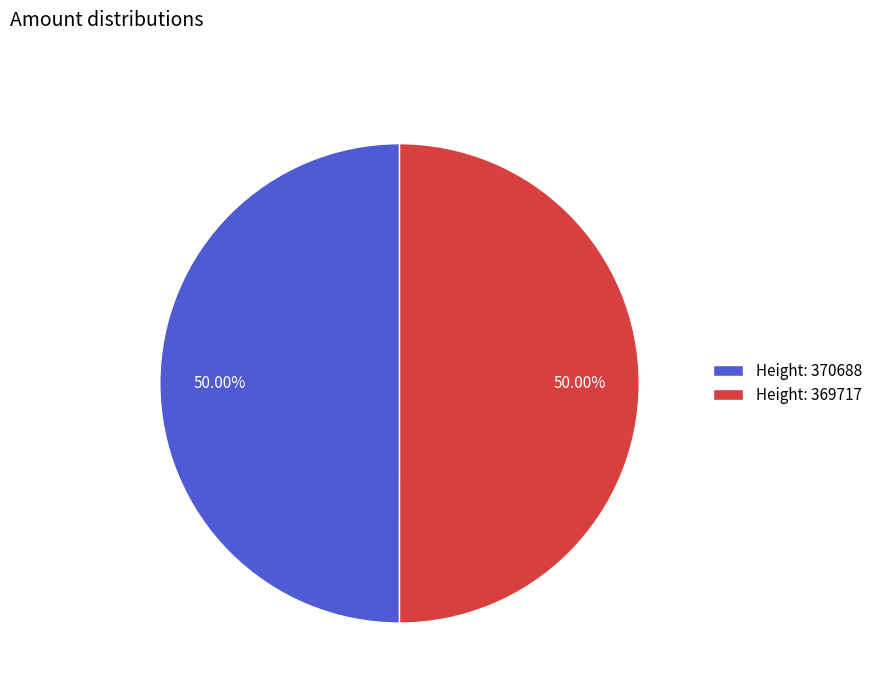

Do Height: 369717 and Height: 370688 together represent more than half of the pie?

Yes